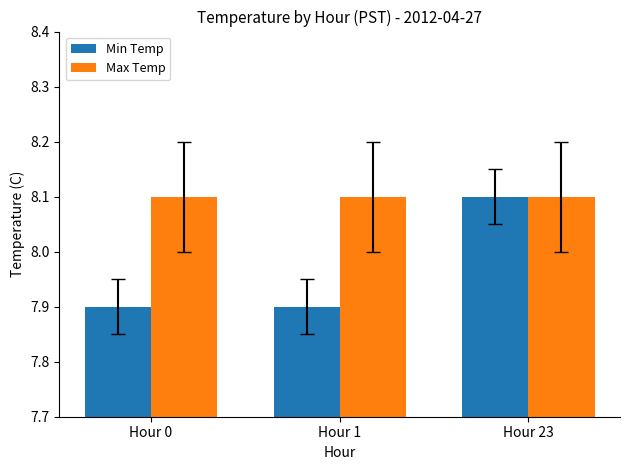

Rank the series at Hour 1 from lowest to highest value.

Min Temp, Max Temp